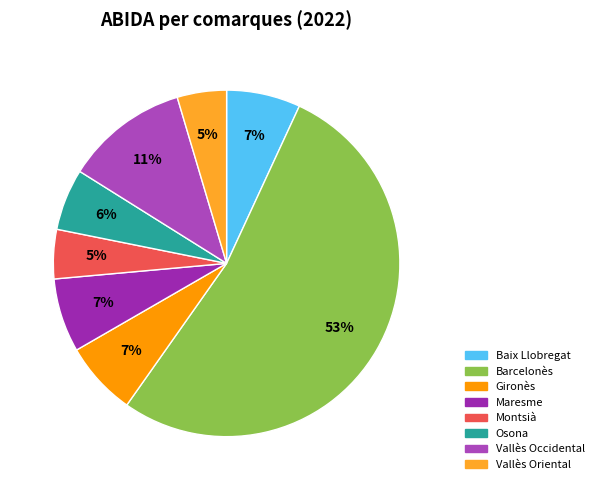

Between Vallès Occidental and Barcelonès, which is larger?

Barcelonès